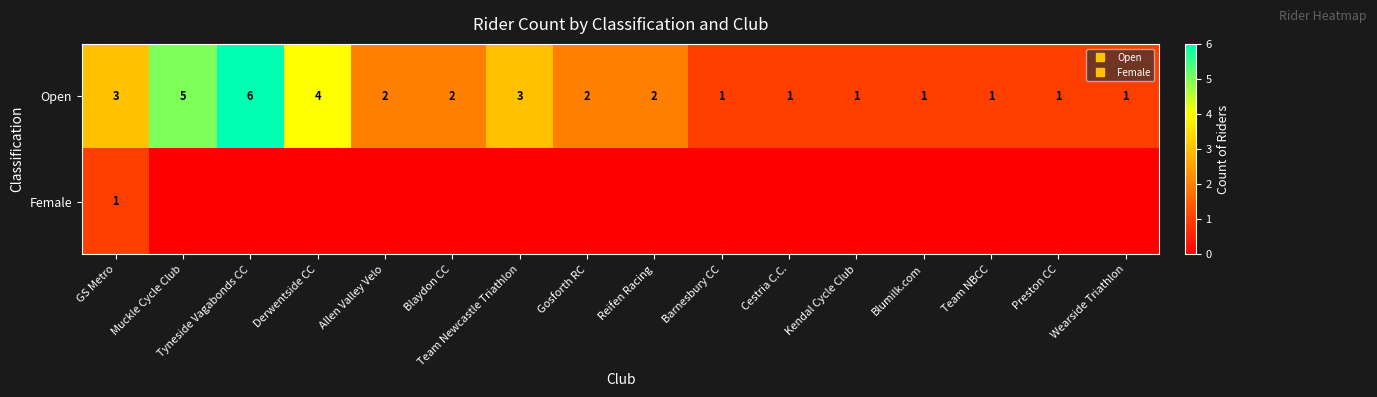

At how many categories does at least one series exceed 0?

16